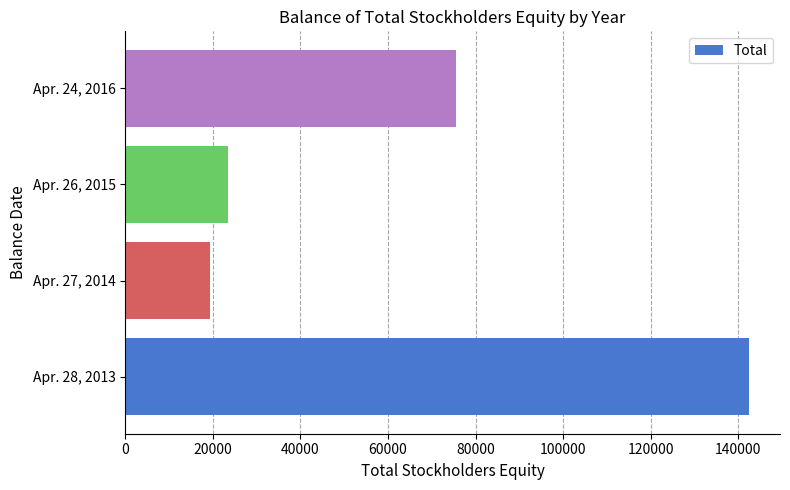

What is the minimum value shown in the chart?

19384